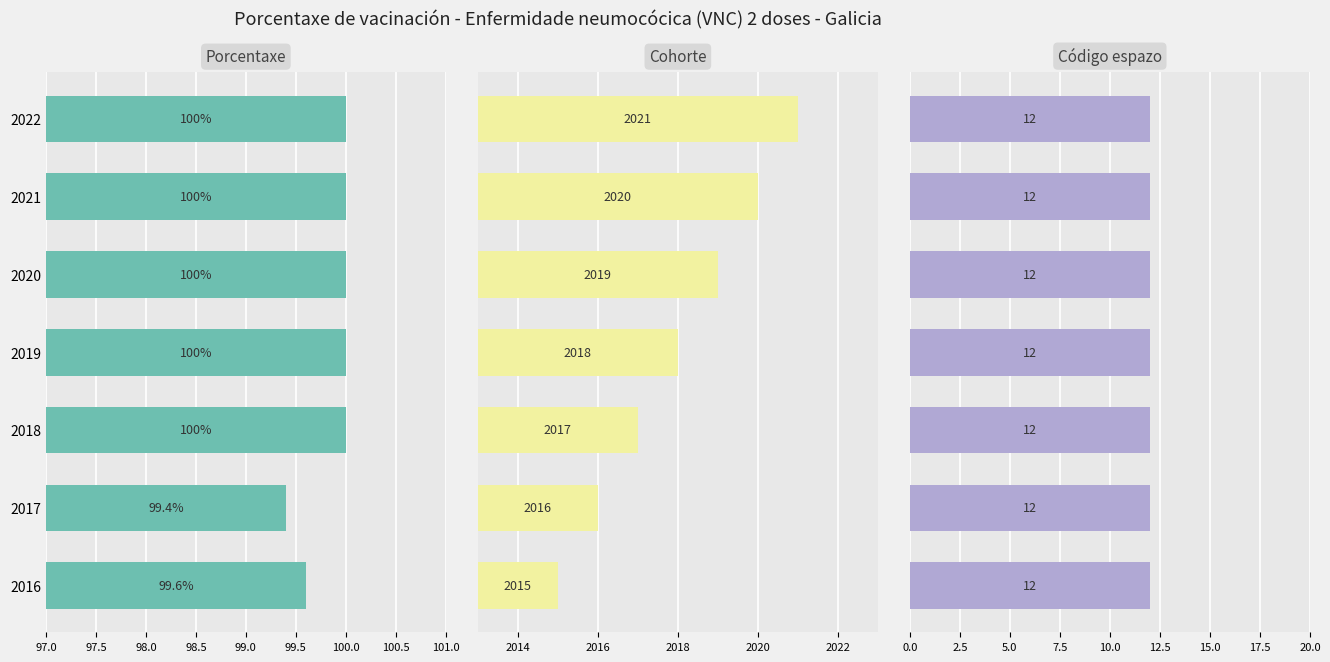

Is it true that Código espazo equals 0.1 at 98.5?

False